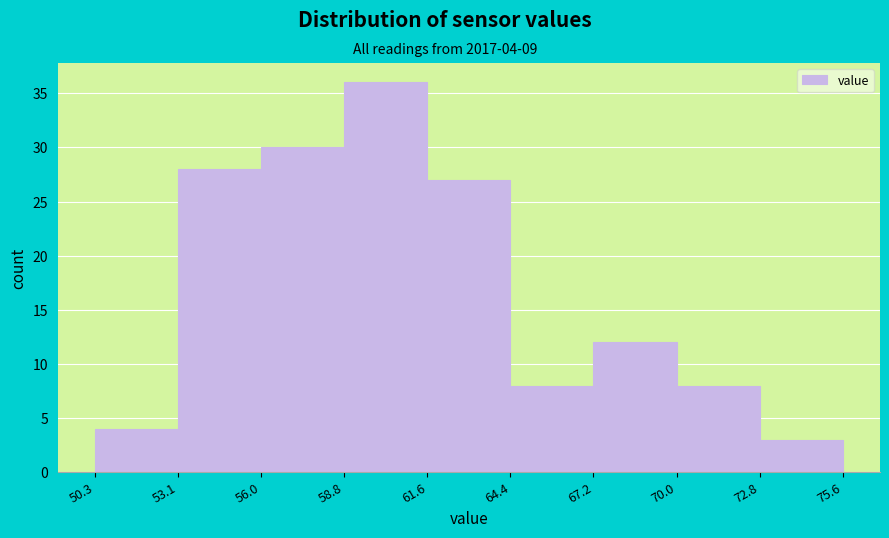

Which range on the x-axis has the tallest bar?

58.8 to 61.6